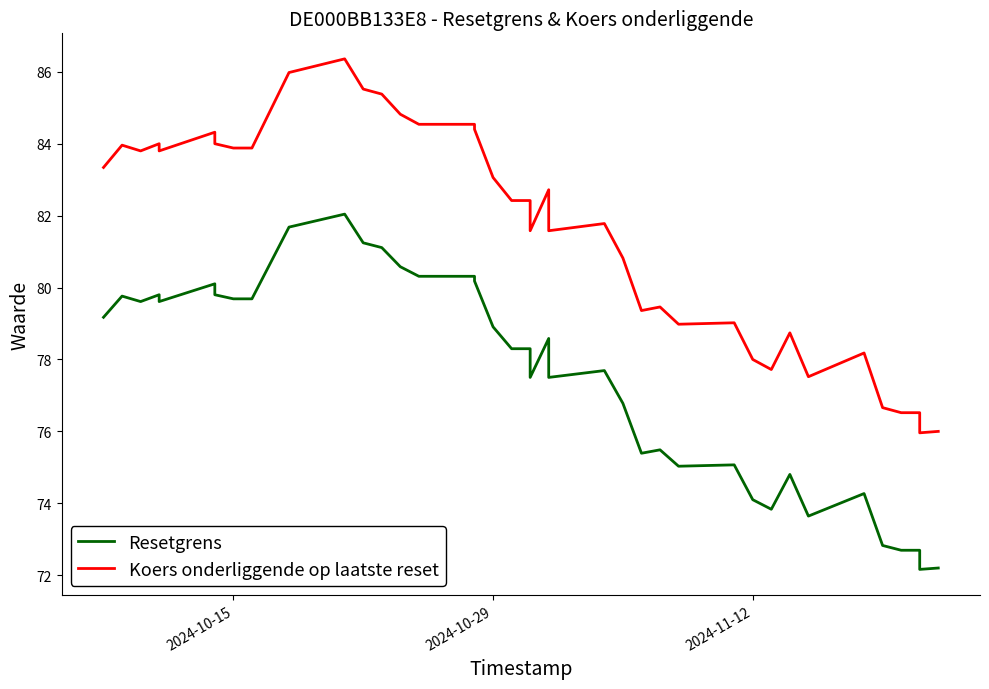

True or false: Resetgrens and Koers onderliggende op laatste reset intersect in this chart.

False